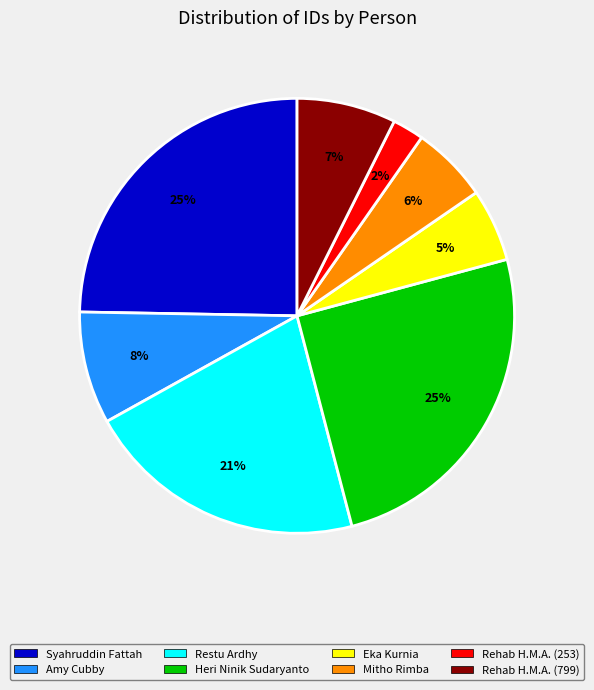

To the nearest percent, what is the difference between the largest and smallest slice percentages?

23%